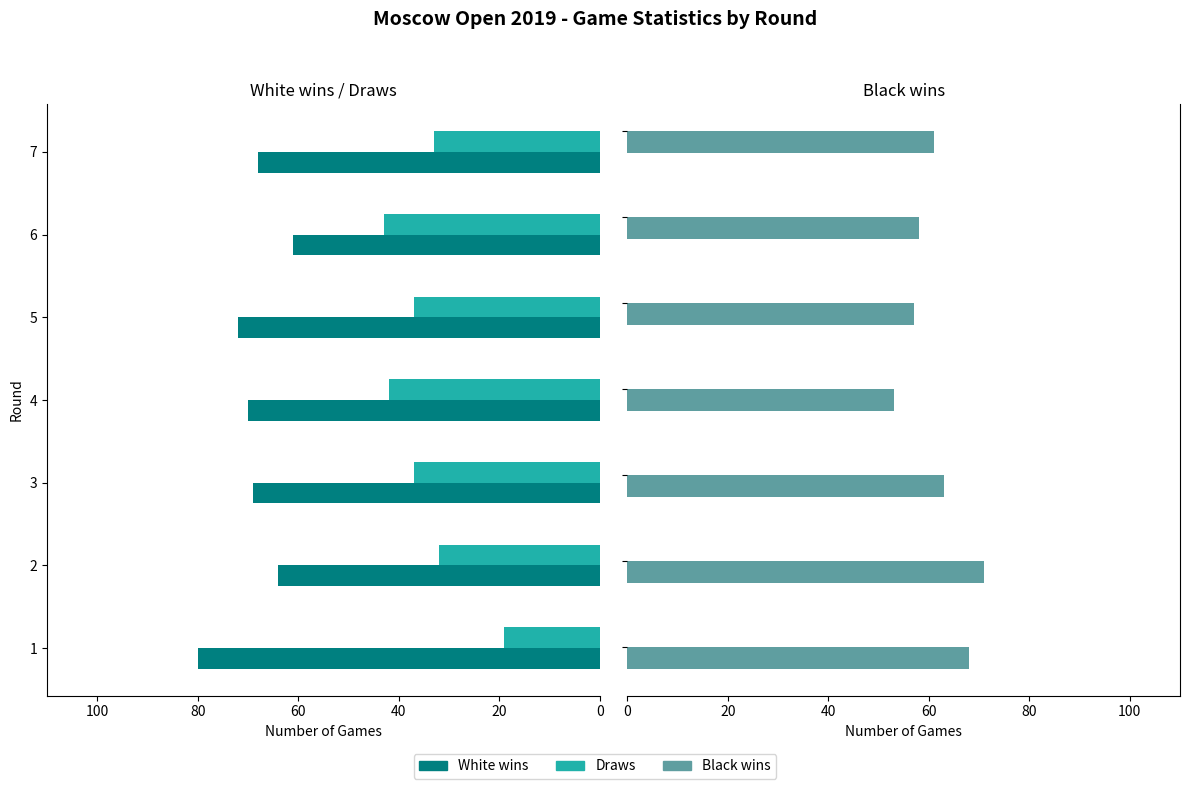

What are all the series names shown in the legend?

White wins, Draws, Black wins